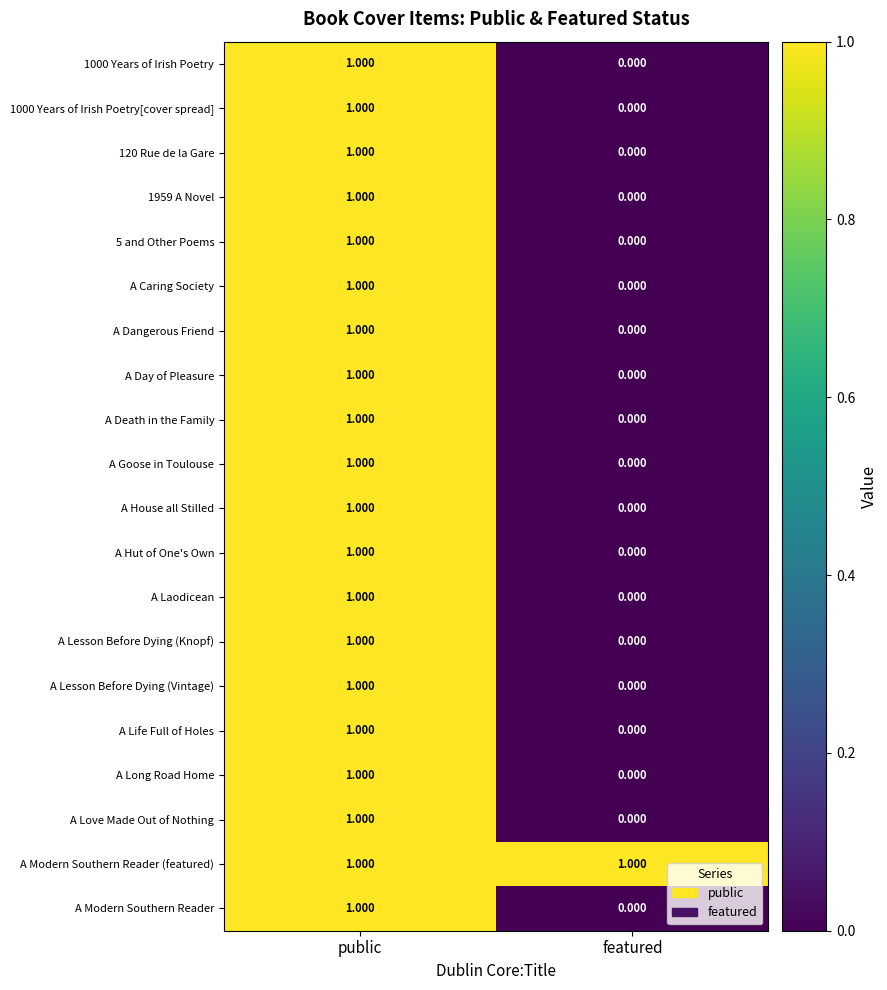

At which label is A House all Stilled closest to 0?

featured